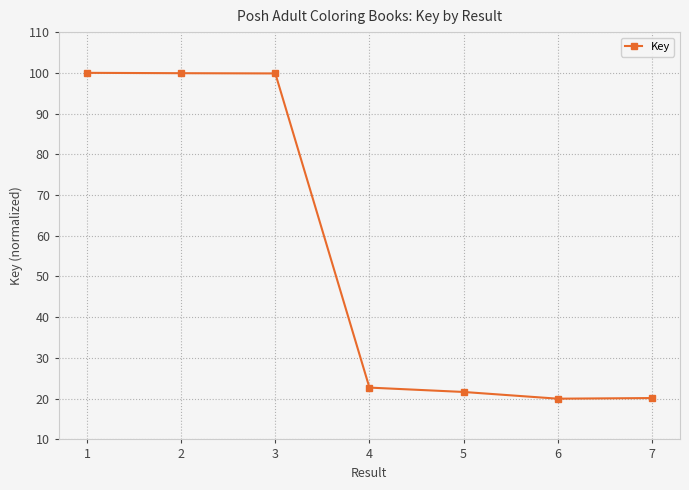

The value at 6 is 20.0. True or false?

True